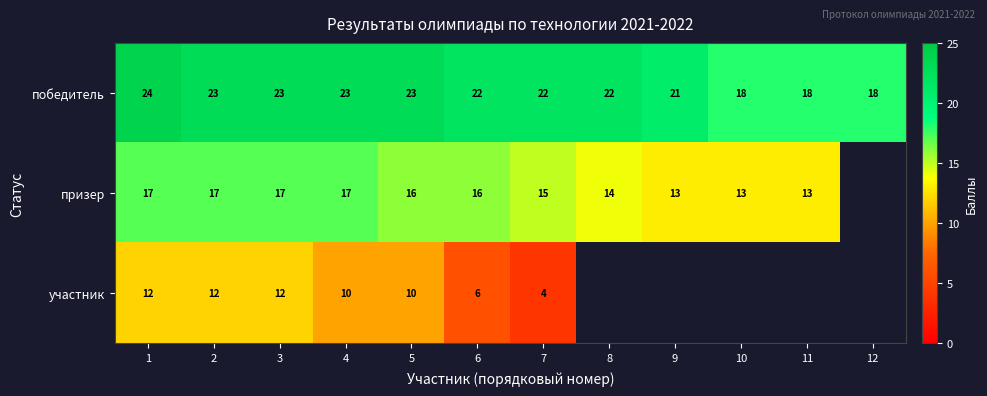

At which label is победитель closest to 21?

9